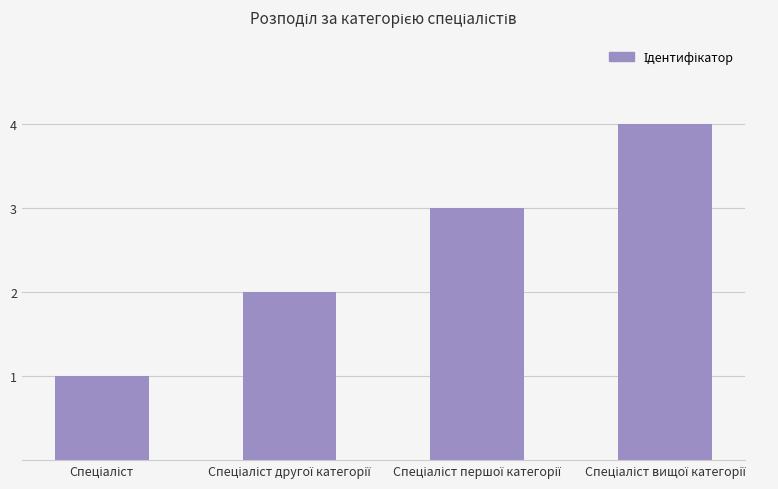

What is the difference between the maximum and minimum values?

3